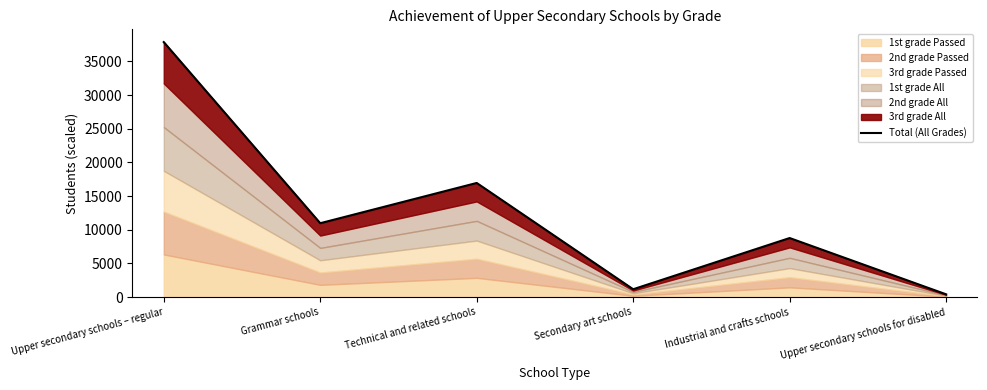

Where is the data nearest to the value 19148?

Technical and related schools